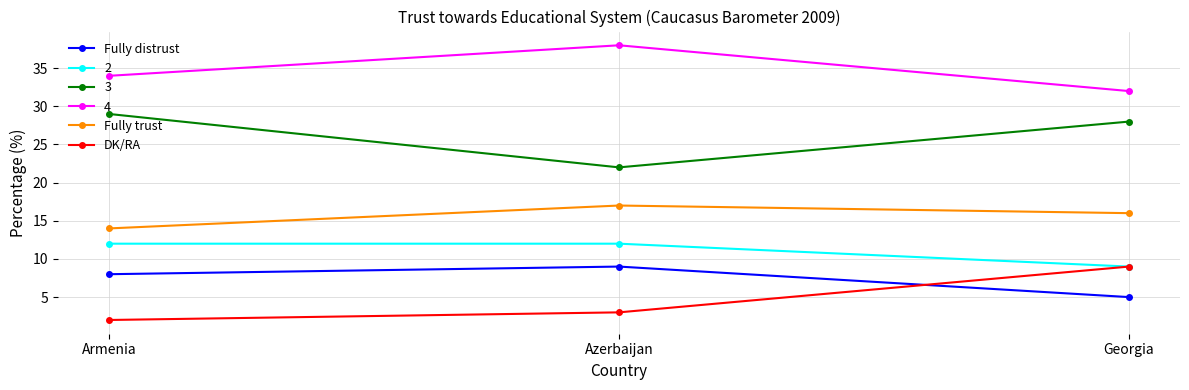

How many data points in Fully trust are less than 16?

1